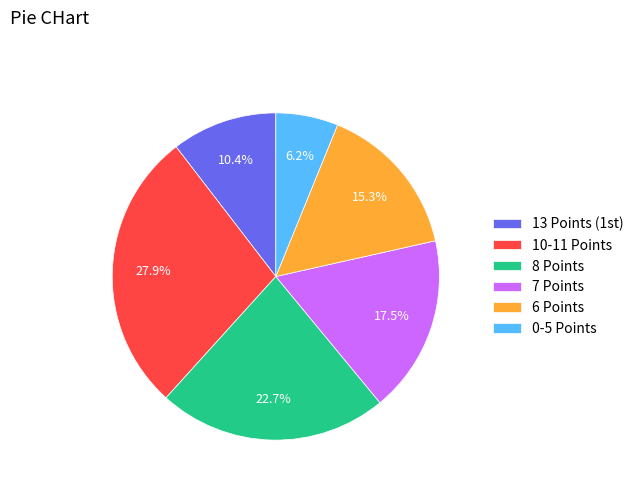

Rank the categories by value from lowest to highest.

0-5 Points, 13 Points (1st), 6 Points, 7 Points, 8 Points, 10-11 Points